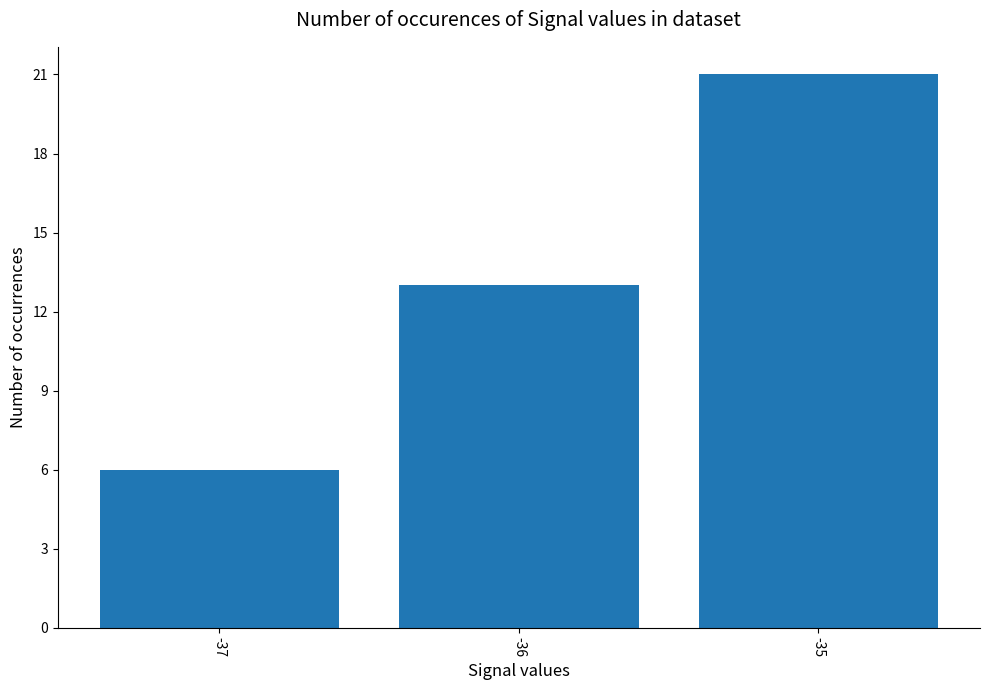

Is it true that the value at -35 is 21?

True